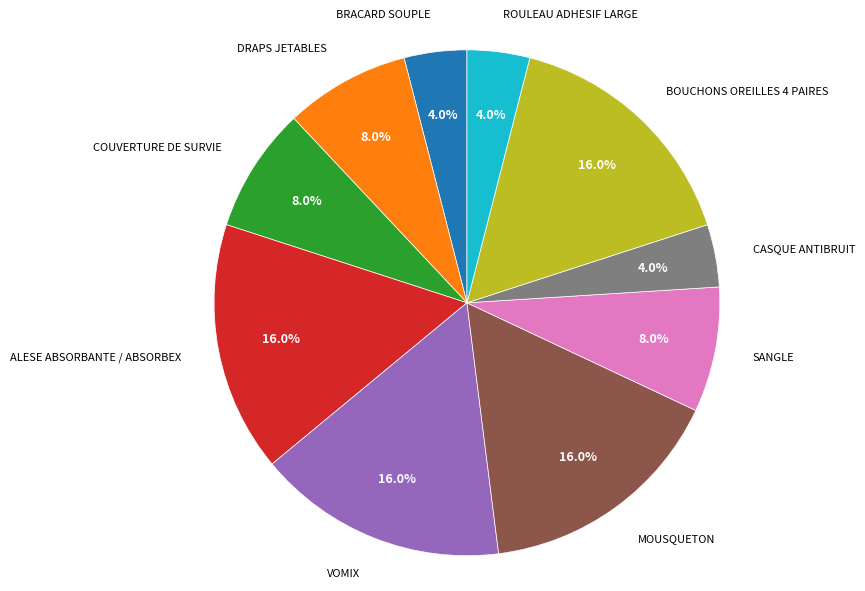

Does any single category account for the majority?

No